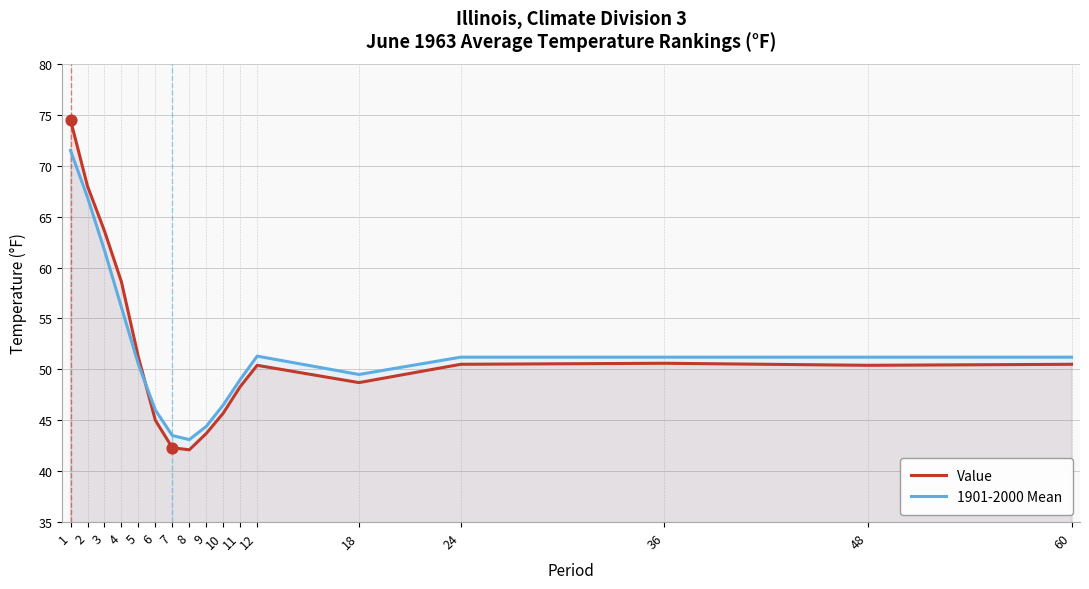

Which series reaches the minimum Y coordinate?

Value